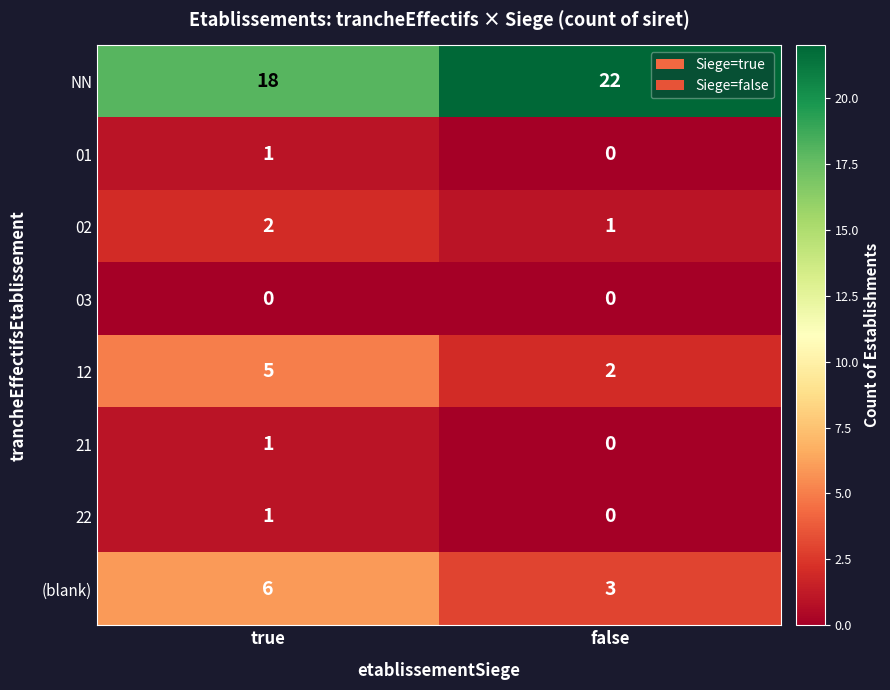

What is the maximum value shown in the chart?

22